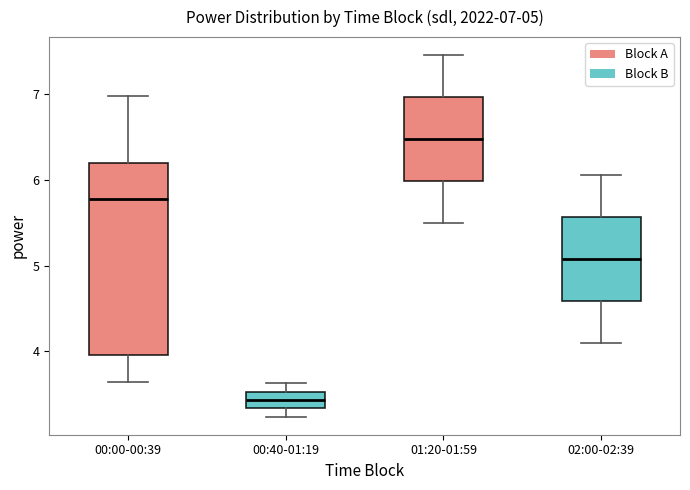

Which box's median line is the highest?

01:20-01:59